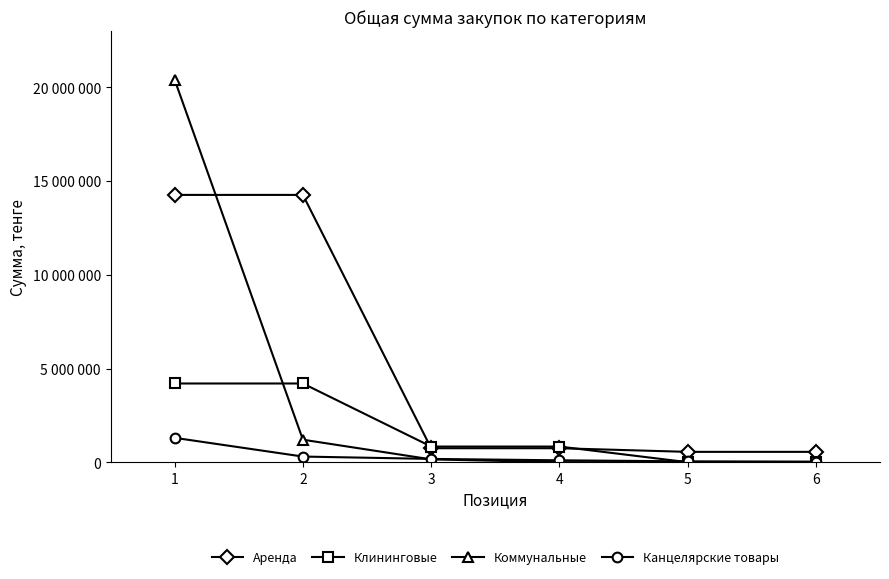

Count the Клининговые values in the range 0 to 4200000.

6